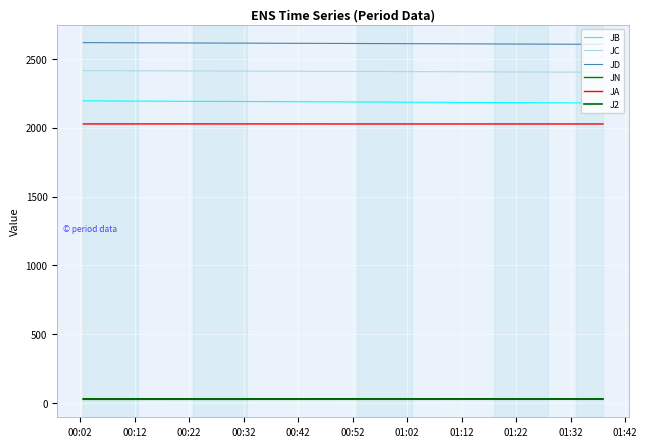

What is the difference between the maximum and minimum values in the JB series?

15.8